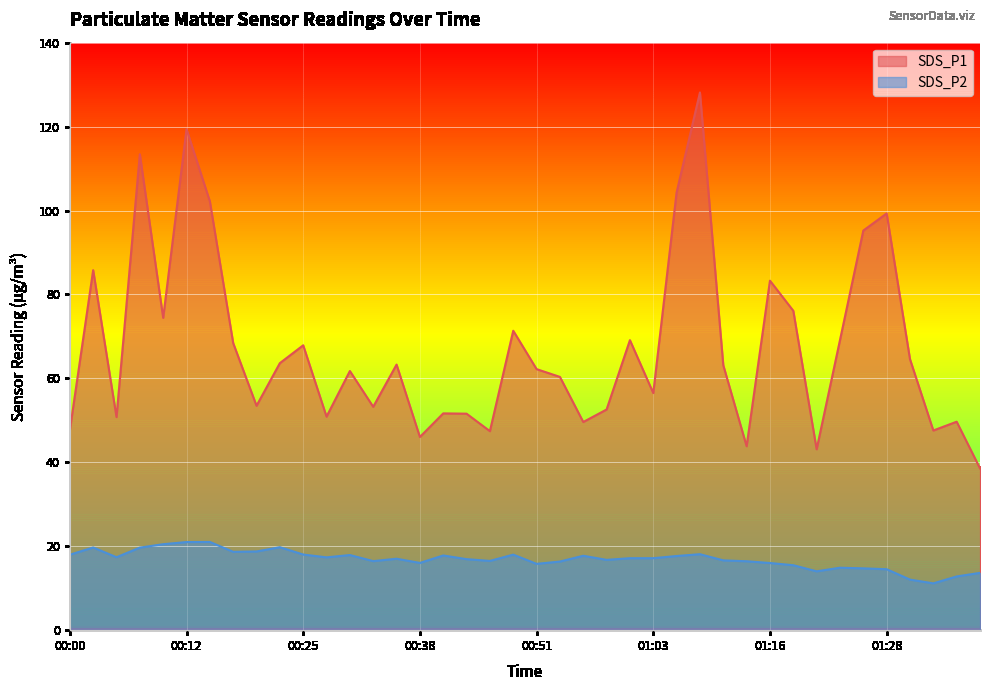

How many lines are shown in the chart?

2